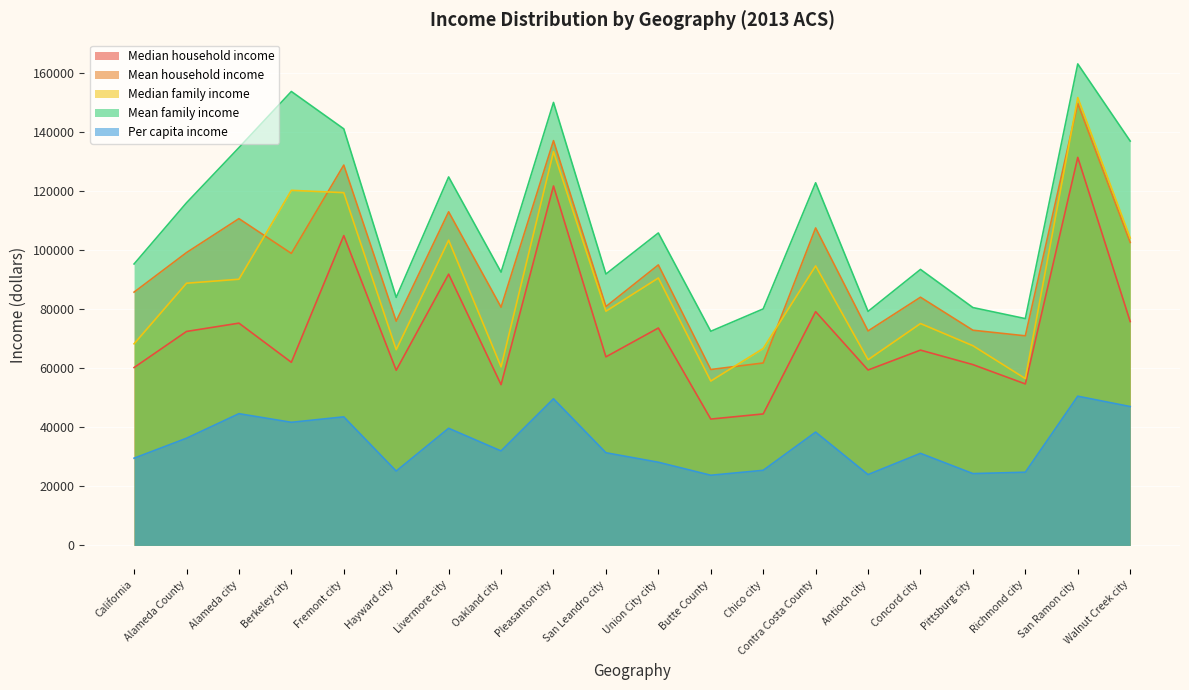

The Median family income series shows 68222 at California. True or false?

True